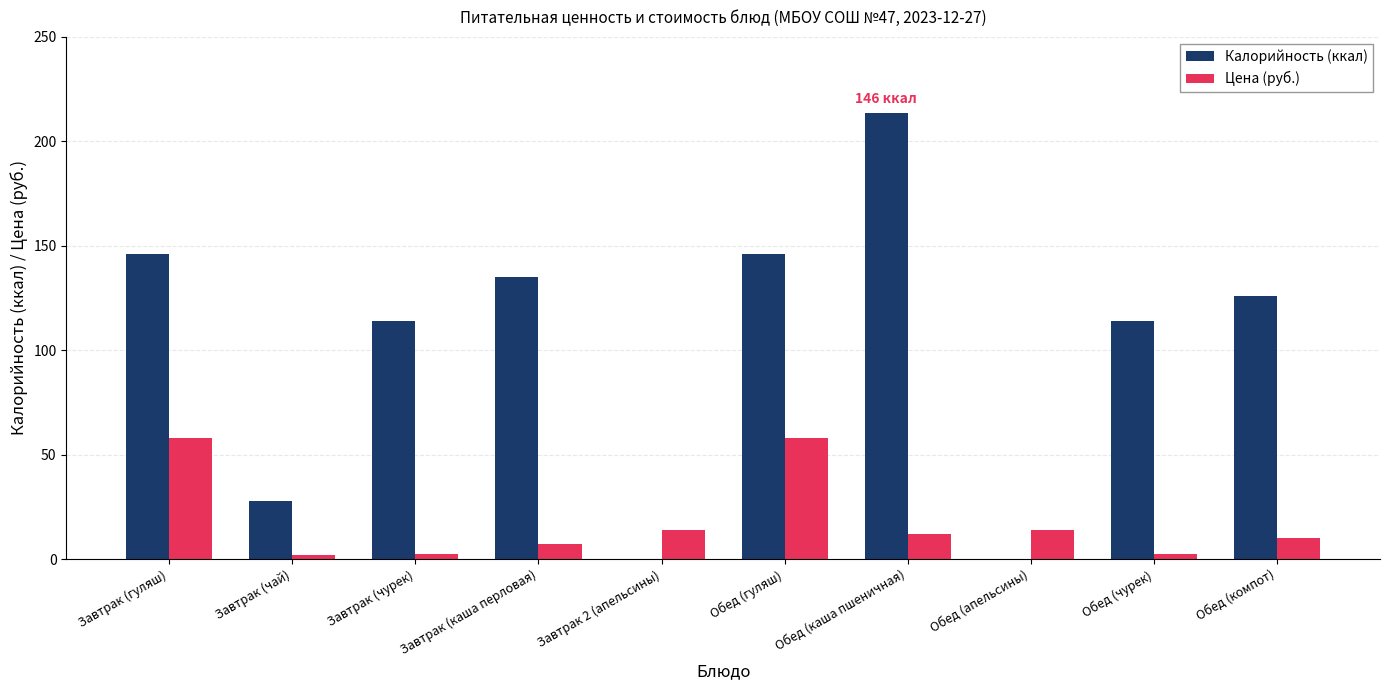

At which category is the sum across all series the highest?

Обед (каша пшеничная)